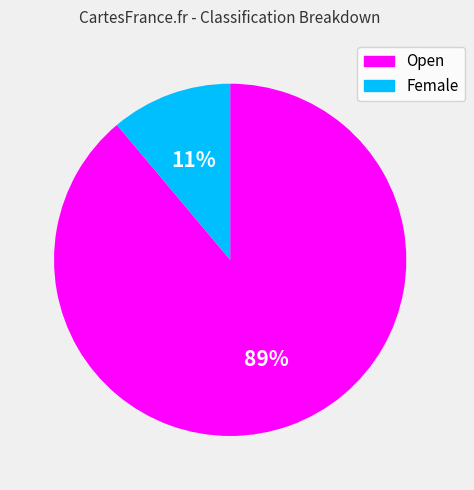

Do Female and Open together represent more than half of the pie?

Yes